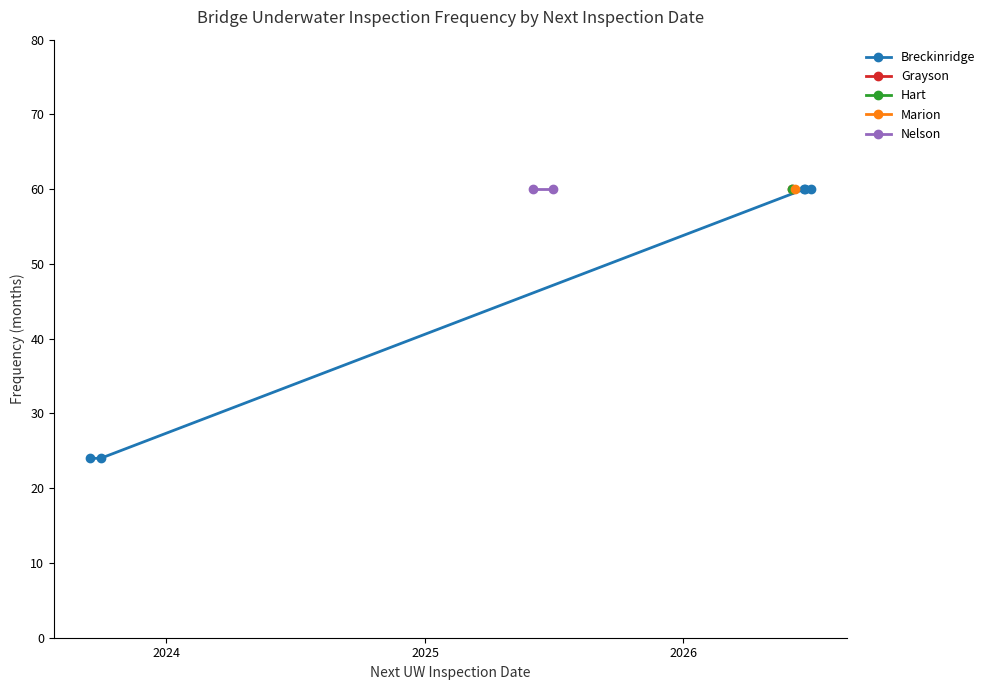

Rank the categories by value from lowest to highest.

2023-09-15, 2023-09-30, 2026-06-22, 2026-06-21, 2026-06-30, 2026-06-04, 2026-06-04, 2026-06-08, 2025-06-30, 2025-06-02